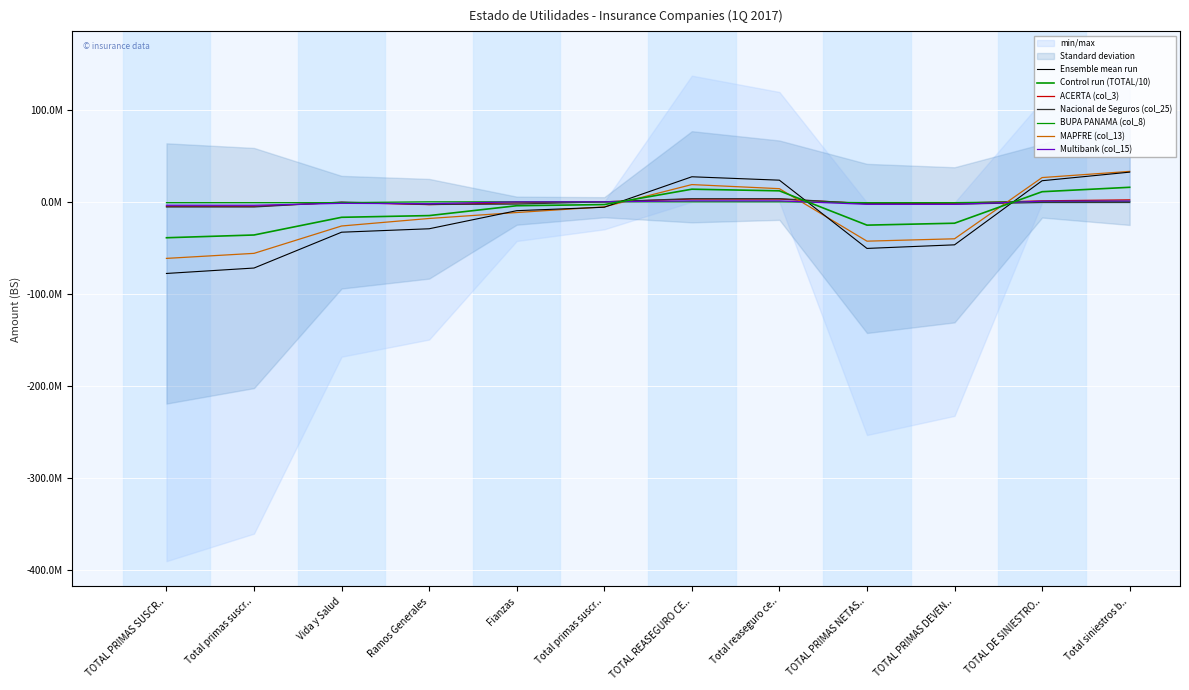

Is the value of Nacional de Seguros (col_25) at TOTAL PRIMAS NETAS.. greater than the value of MAPFRE (col_13) at TOTAL PRIMAS SUSCR..?

Yes